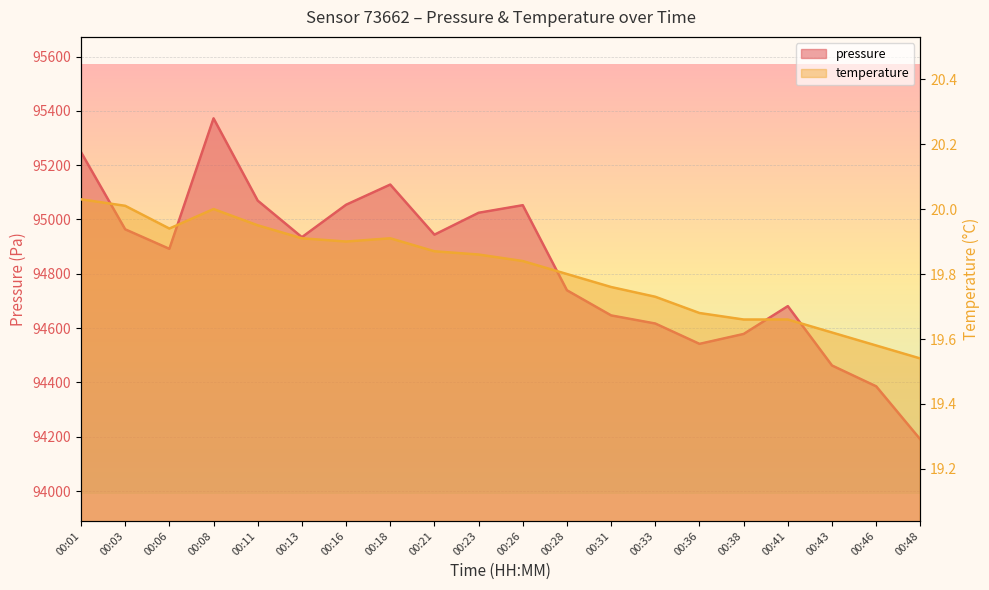

Where is temperature nearest to the value 19?

00:48